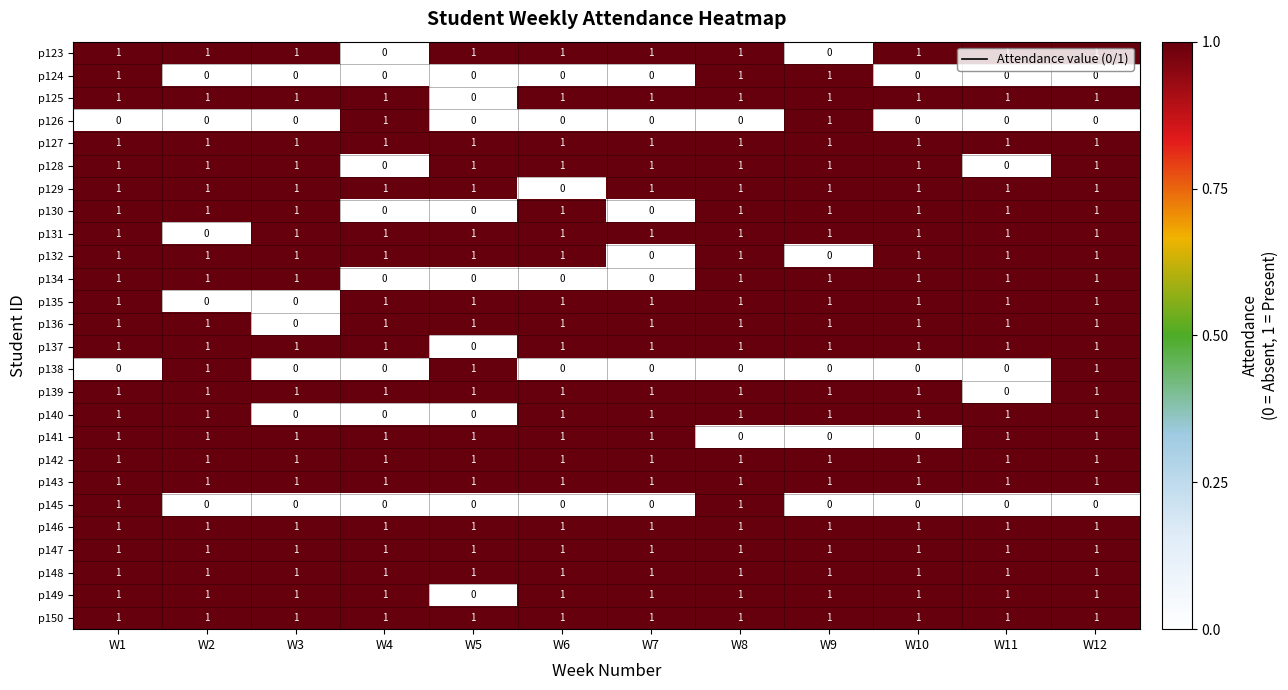

At how many categories does at least one series exceed 0?

12